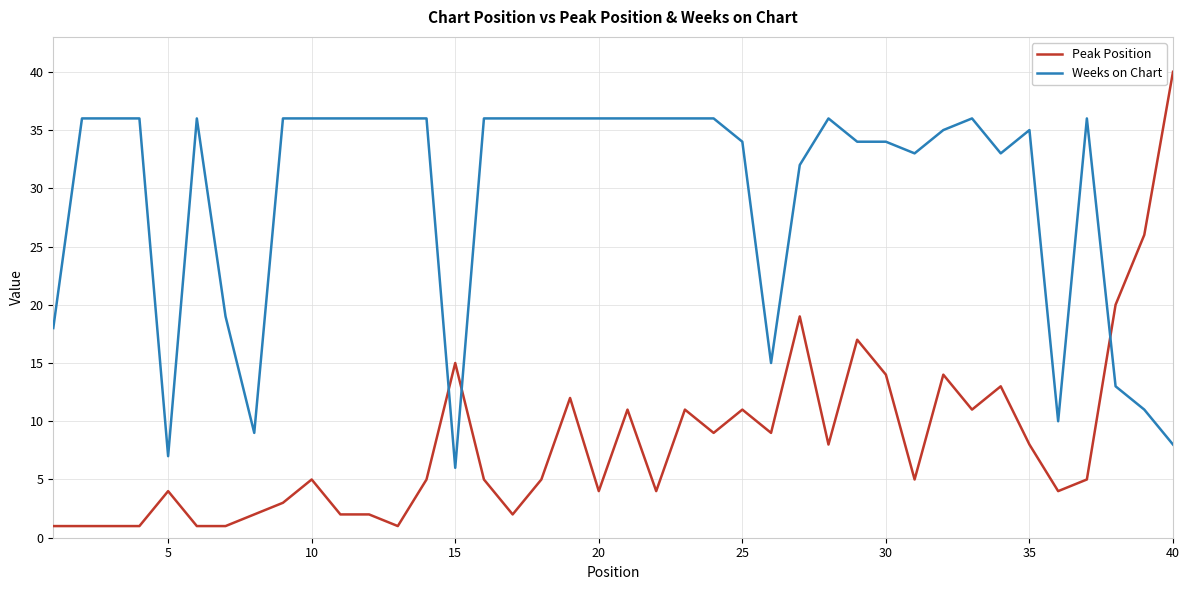

What is the difference between the maximum and minimum values in the Weeks on Chart series?

30